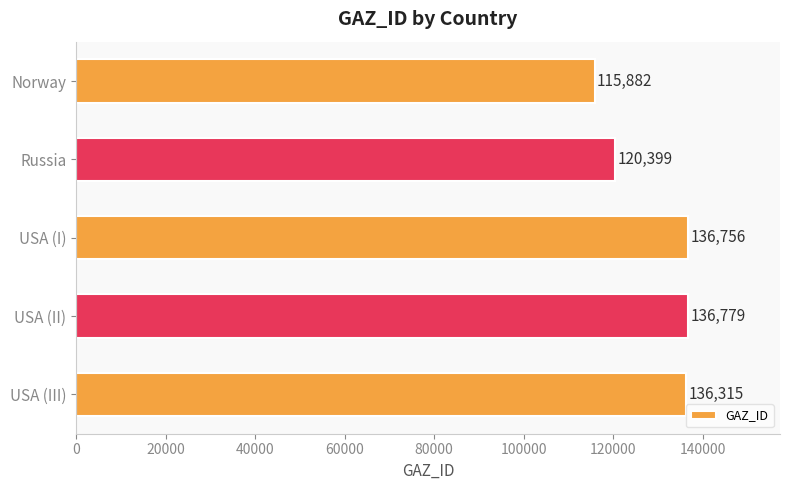

Does the chart contain stacked bars?

No